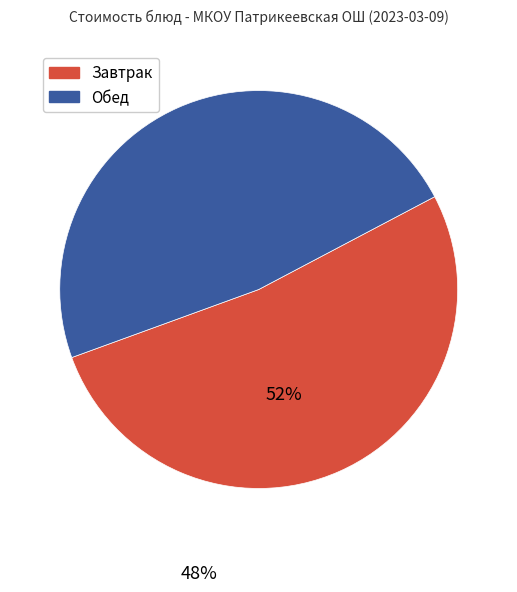

Is there any slice that represents more than half of the pie?

Yes